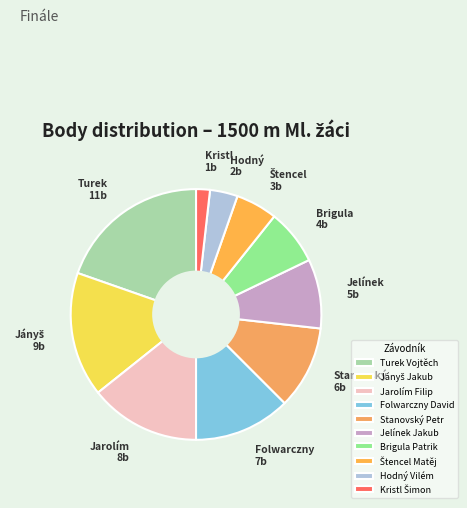

Does any single category account for the majority?

No